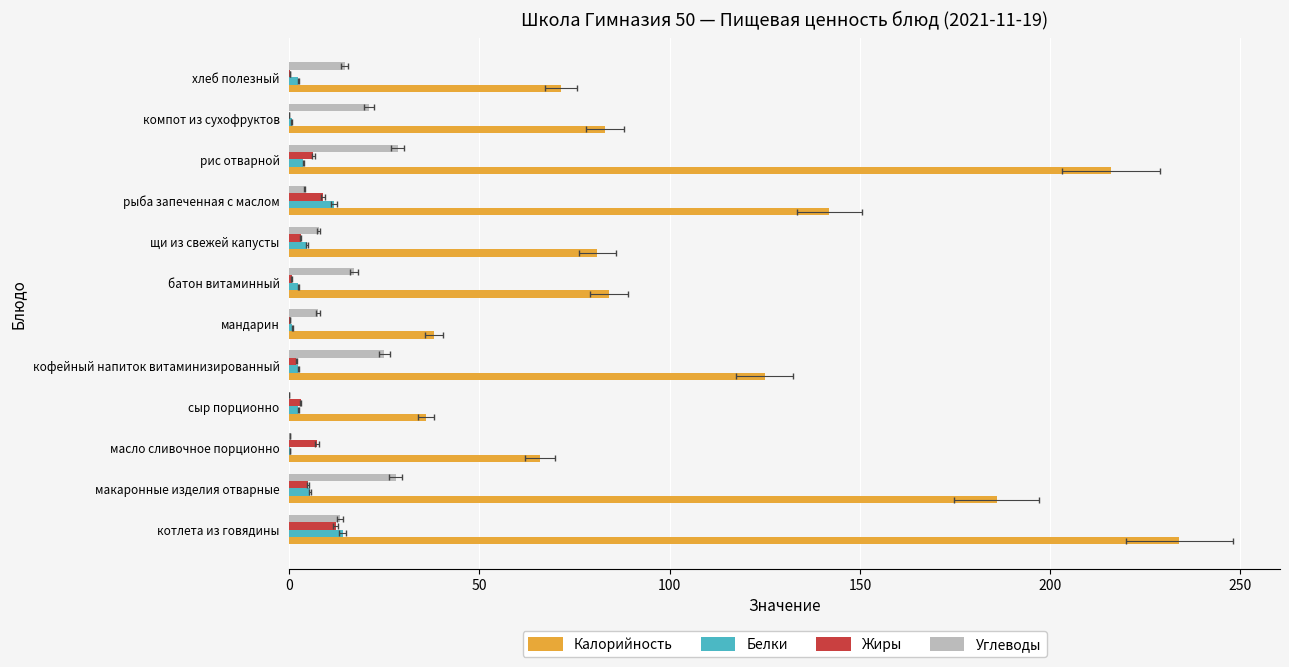

What position from the left is макаронные изделия отварные?

2